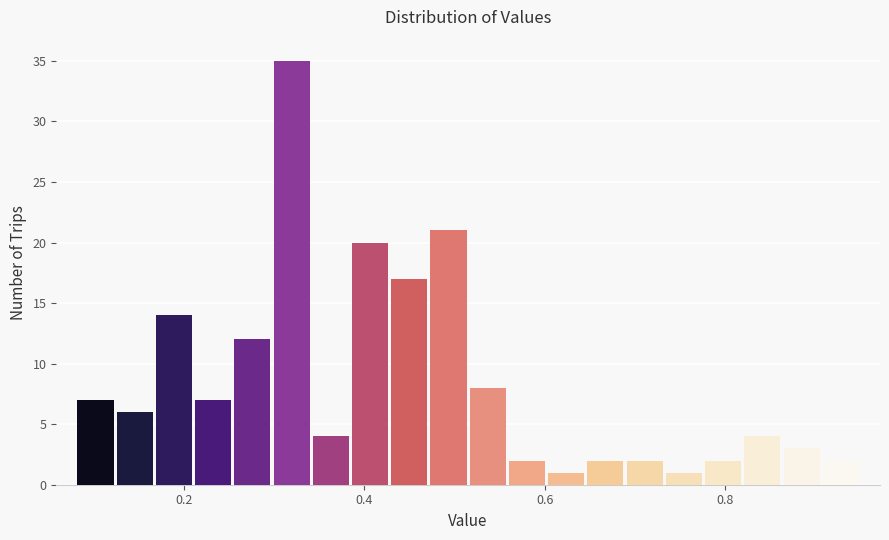

Around what value on the x-axis is the tallest bar? Give the approximate position of its centre, as read against the axis.

0.32